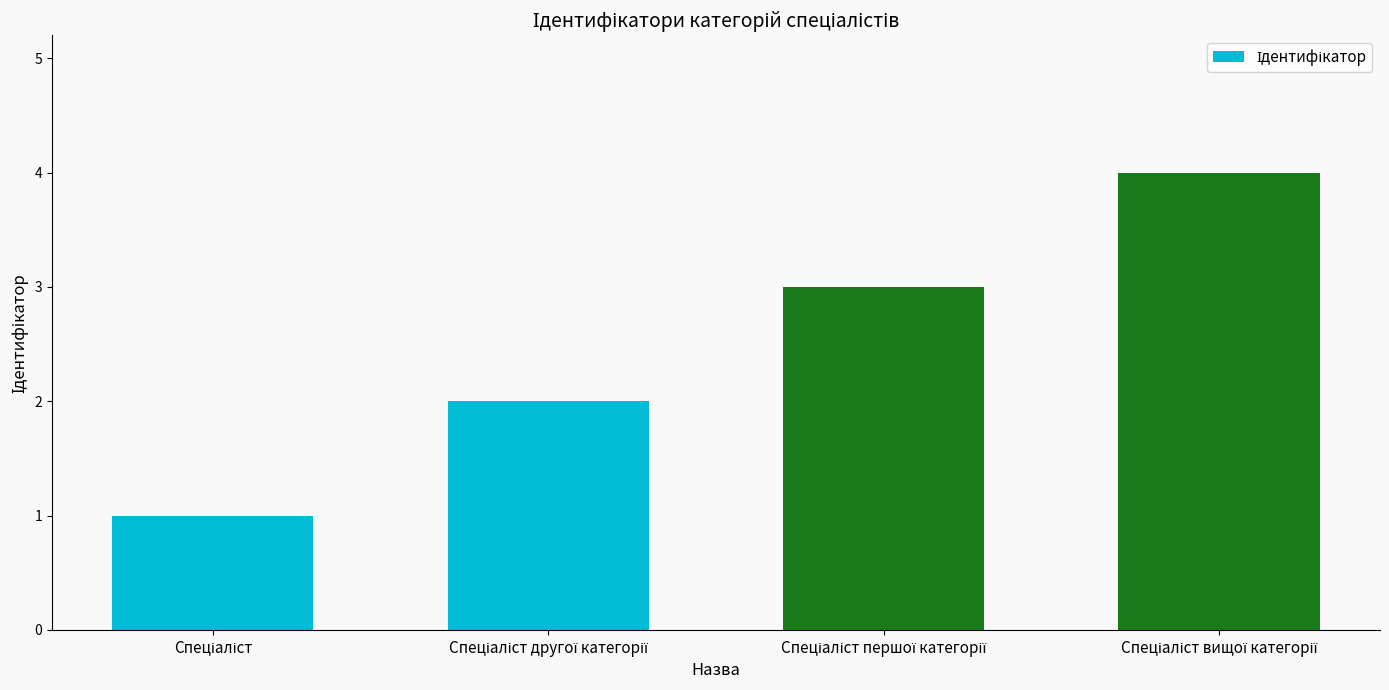

What is the difference between the maximum and minimum values?

3